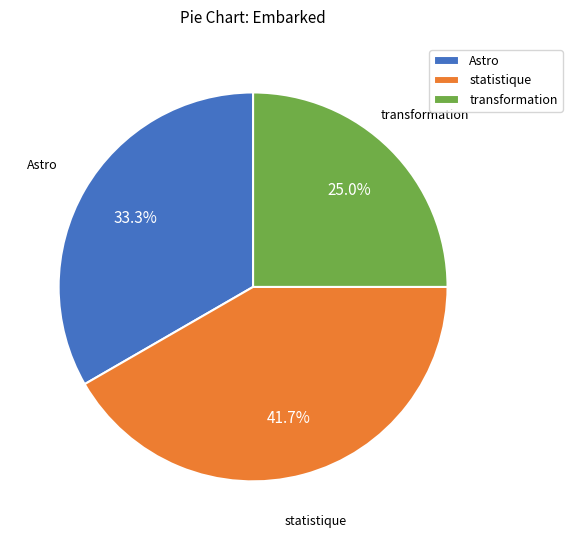

Between Astro and transformation, which is larger?

Astro